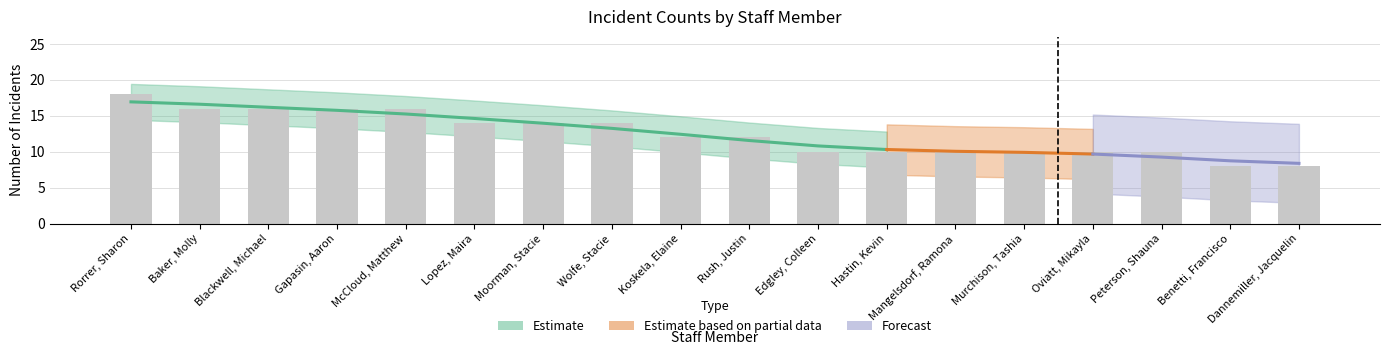

Is it true that the value at Rush, Justin is 12?

True